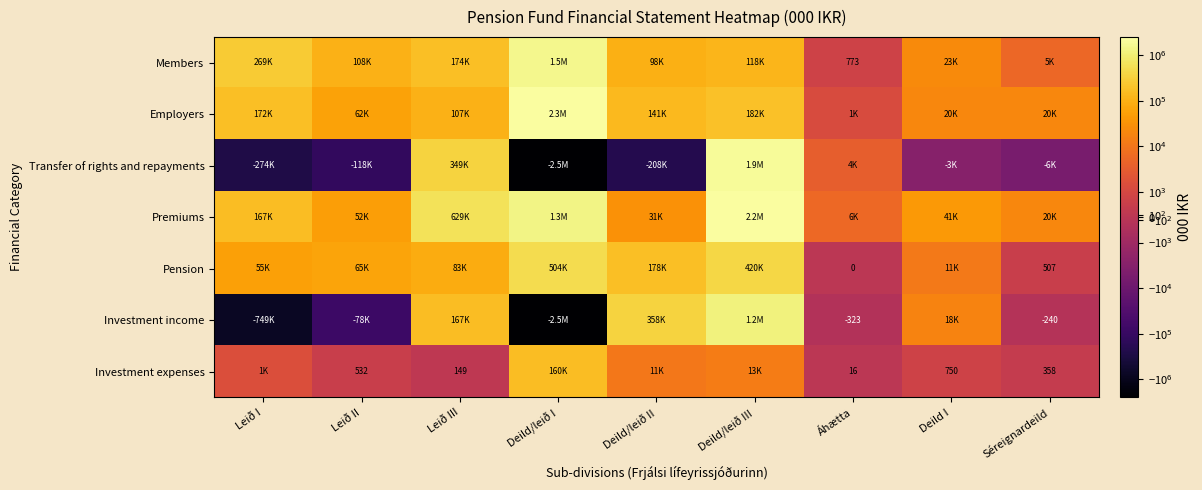

What is the total value across all series at Áhætta?

10943